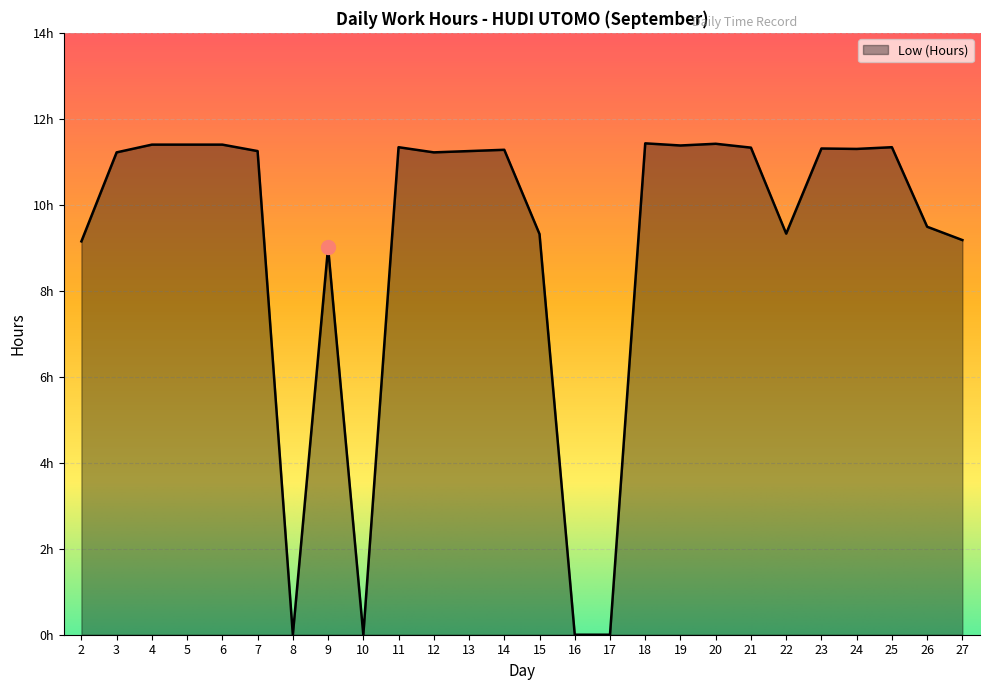

Reading left to right, extract all data points from this chart.

2=9.2	3=11.2	4=11.4	5=11.4	6=11.4	7=11.2	8=0.0	9=9.0	10=0.0	11=11.3	12=11.2	13=11.2	14=11.3	15=9.3	16=0.0	17=0.0	18=11.4	19=11.4	20=11.4	21=11.3	22=9.3	23=11.3	24=11.3	25=11.3	26=9.5	27=9.2